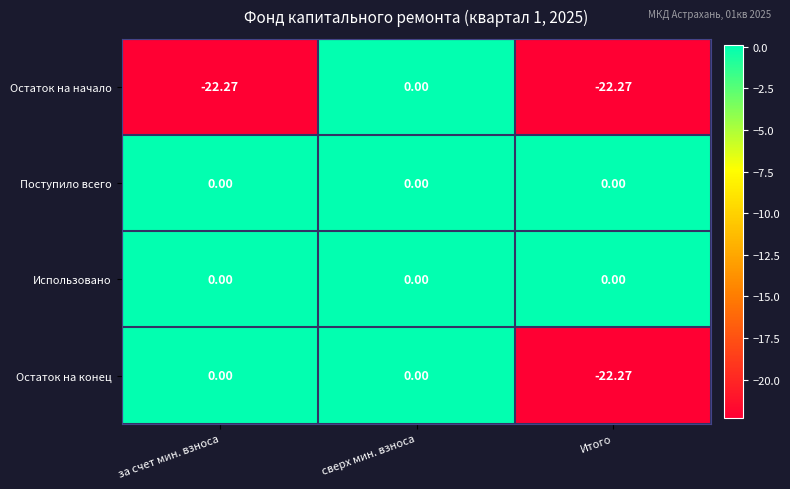

Is the value of Использовано at Итого greater than the value of Остаток на начало at Итого?

Yes